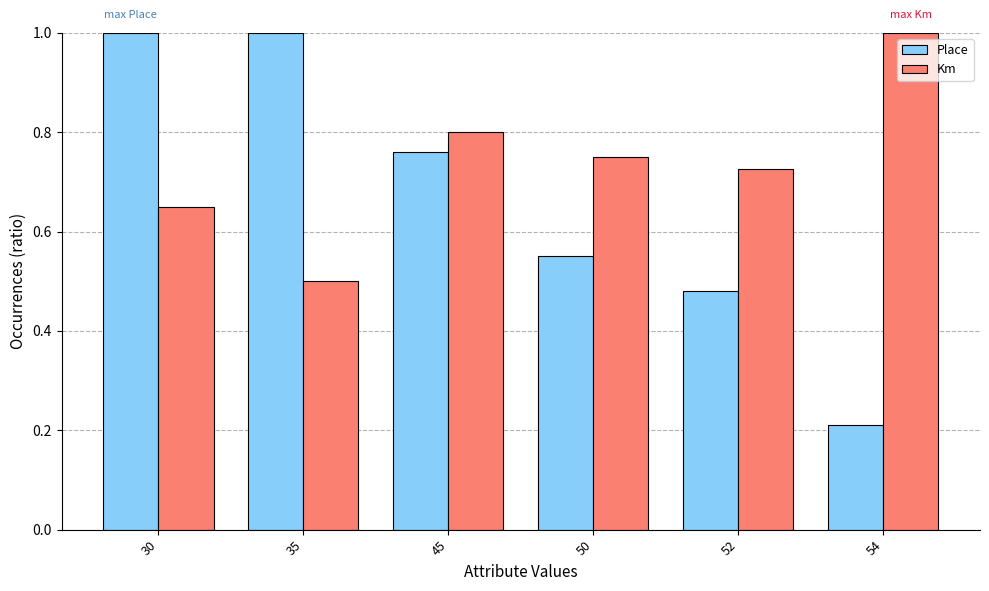

Which series changed the most between 35 and 54?

Place